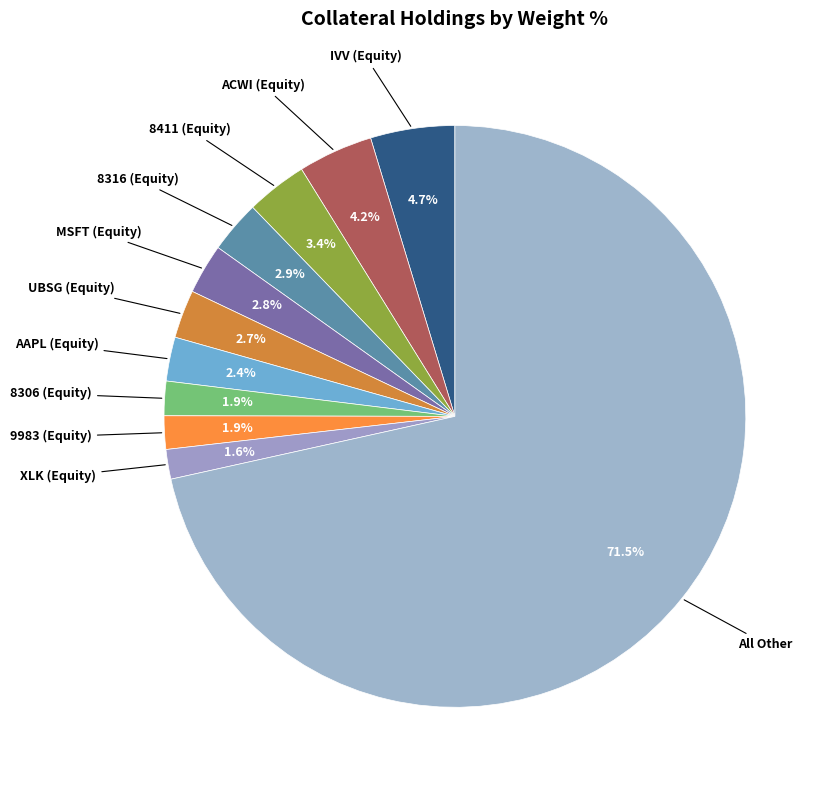

To the nearest percent, what is the difference between the largest and smallest slice percentages?

70%